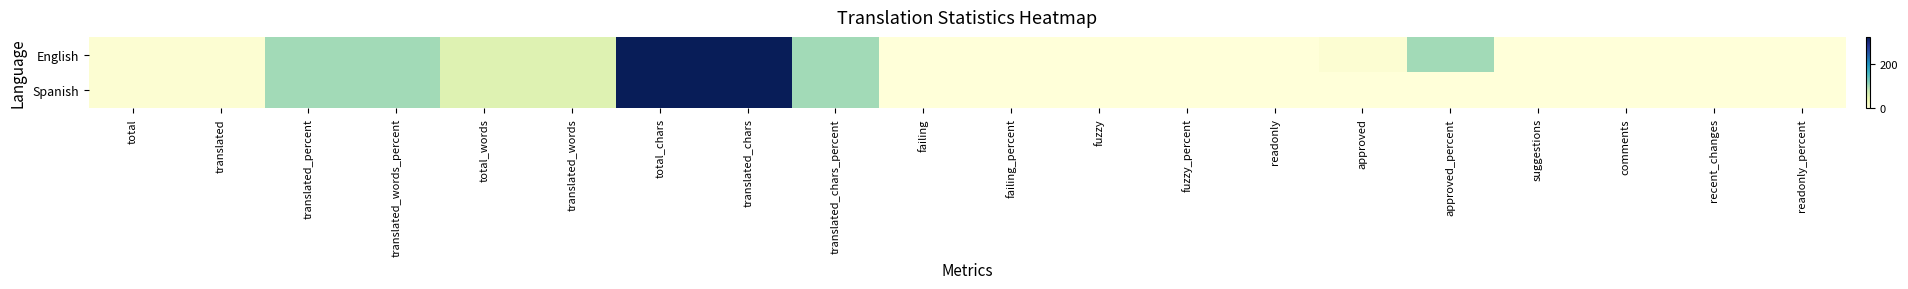

Which series has the largest range (max minus min)?

English